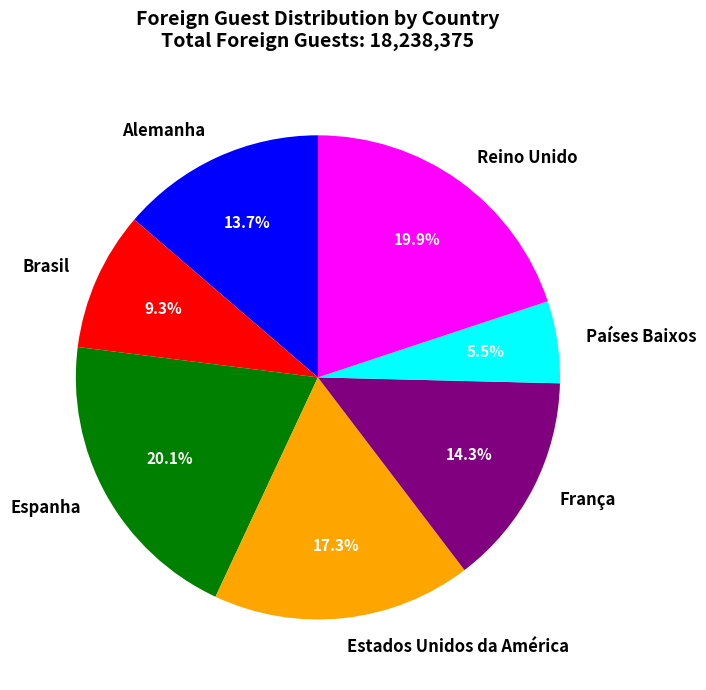

To the nearest percent, what is the difference between the Espanha and Países Baixos slice percentages?

15%